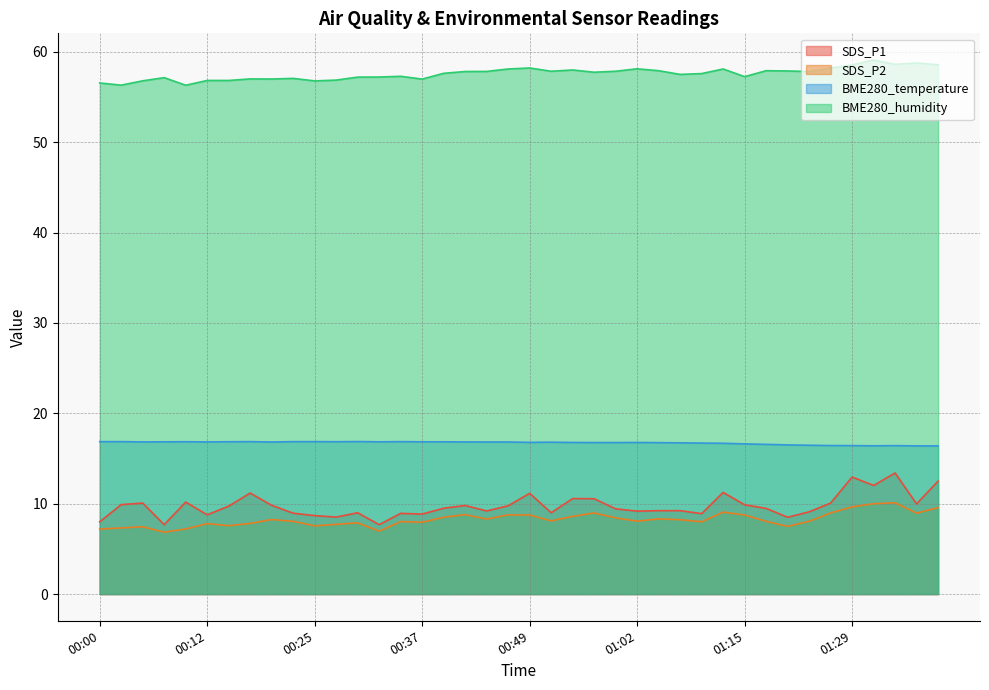

Between 01:02 and 01:23, which series saw the biggest shift?

BME280_temperature